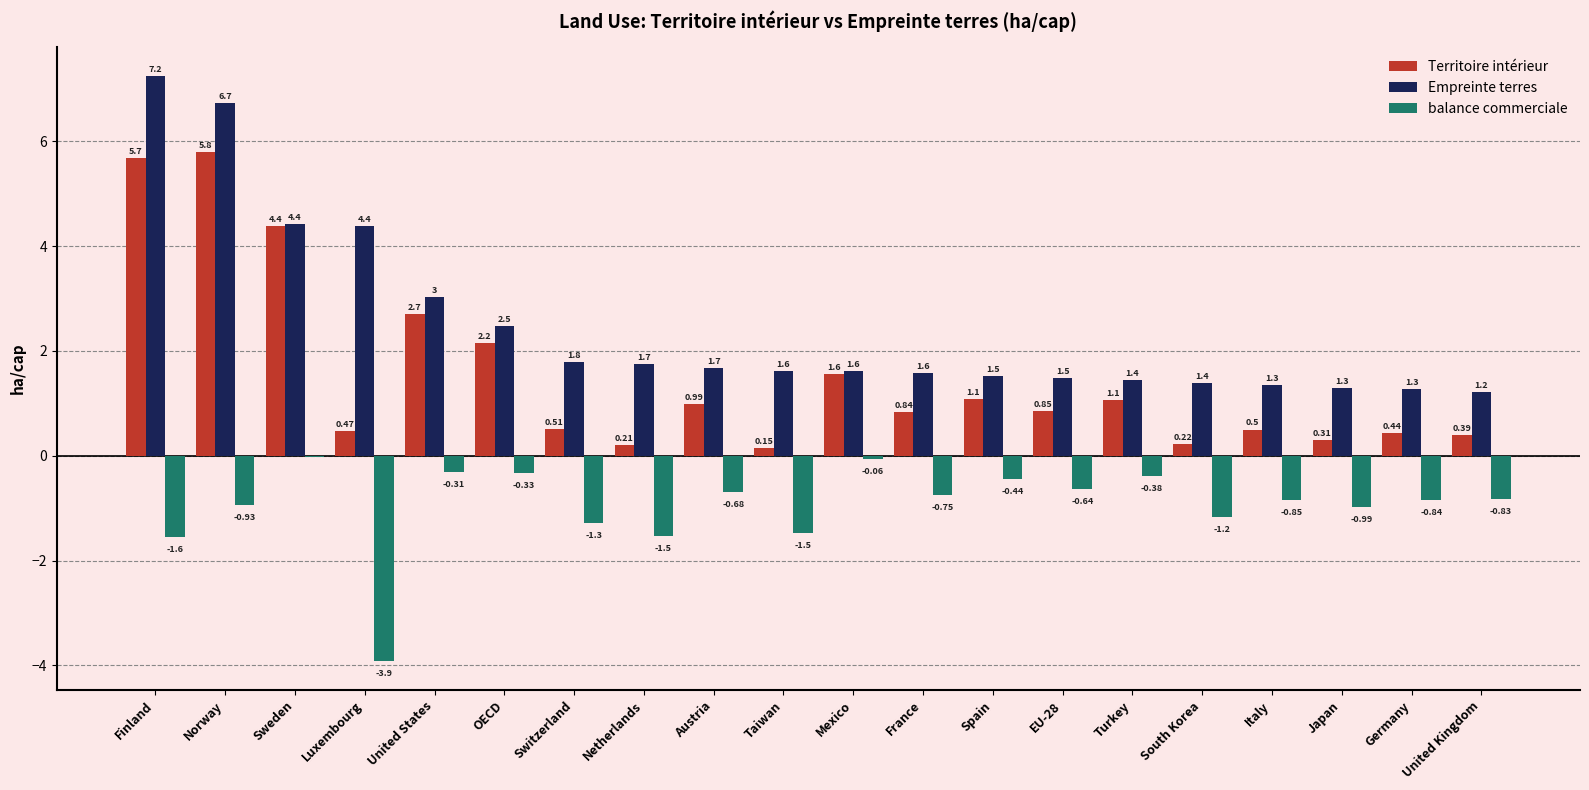

Where is Territoire intérieur nearest to the value 2?

OECD